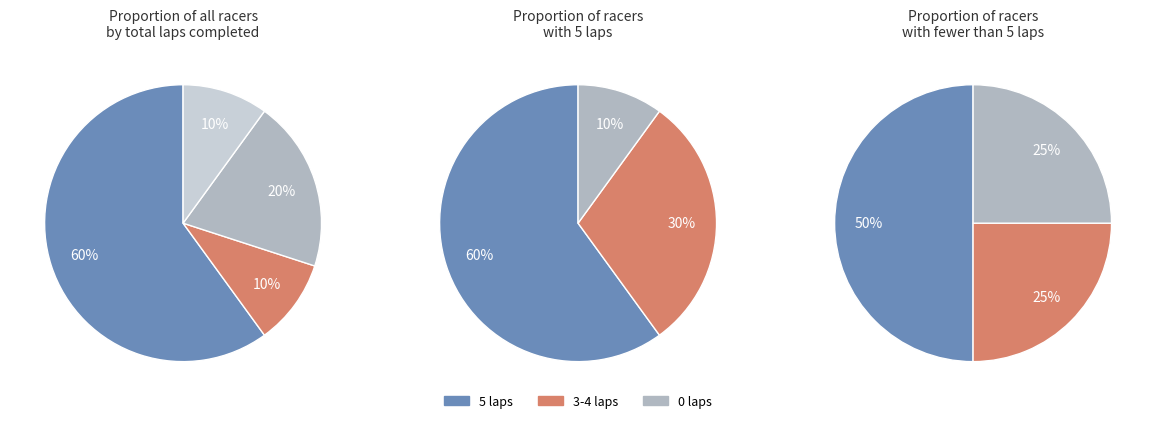

Count the number of slices in the pie.

10